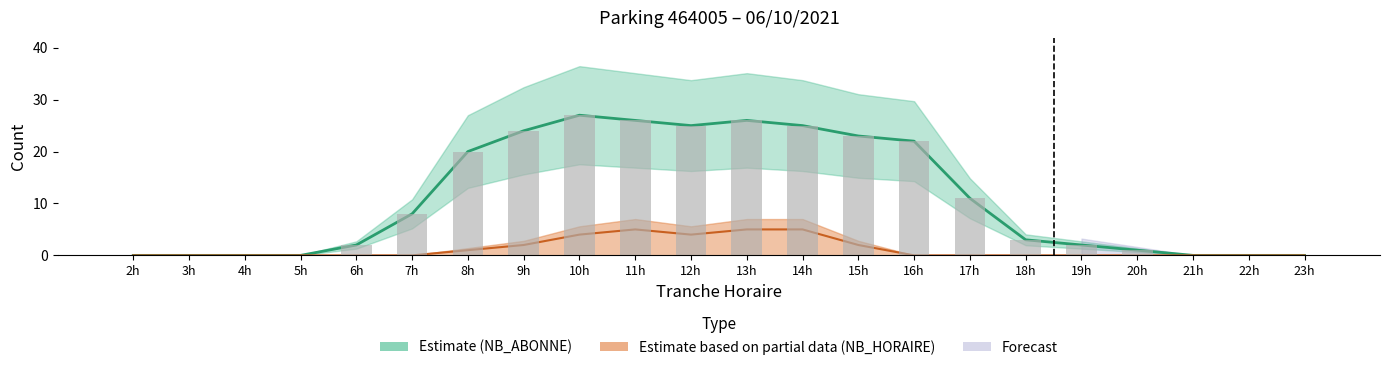

How many values are above zero?

15